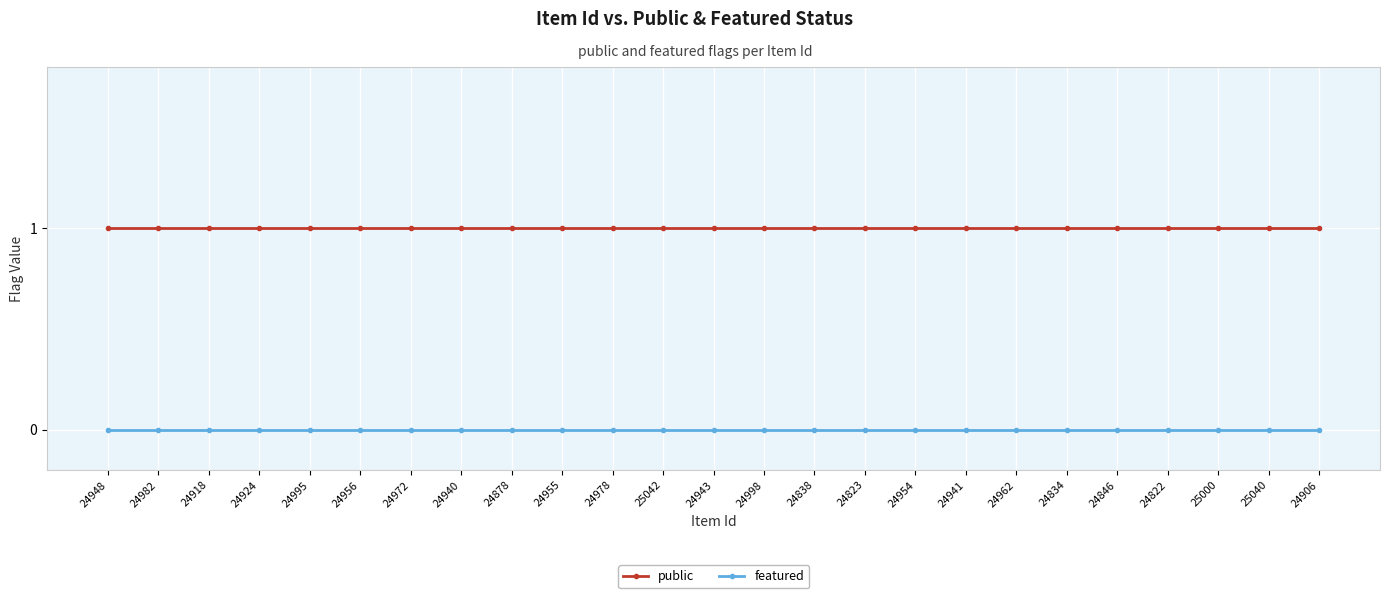

At 24906, list the series in order from largest to smallest.

public, featured